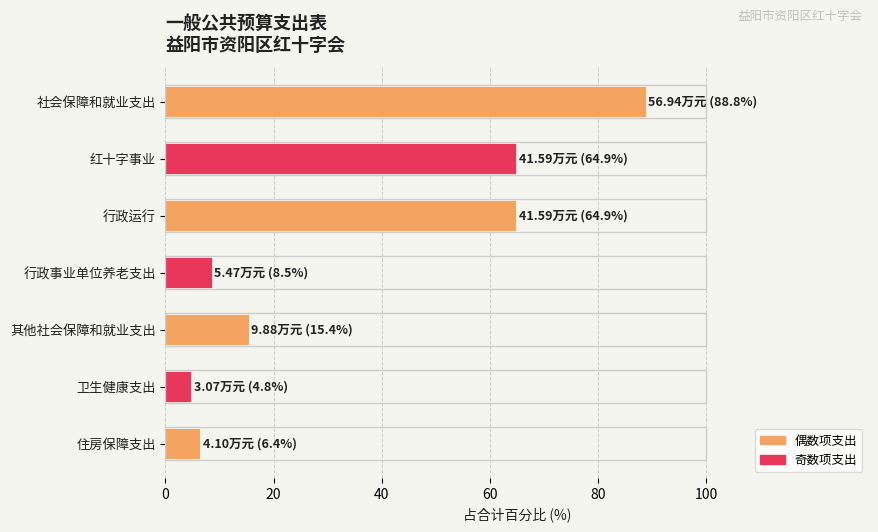

Count the number of categories in the chart.

7